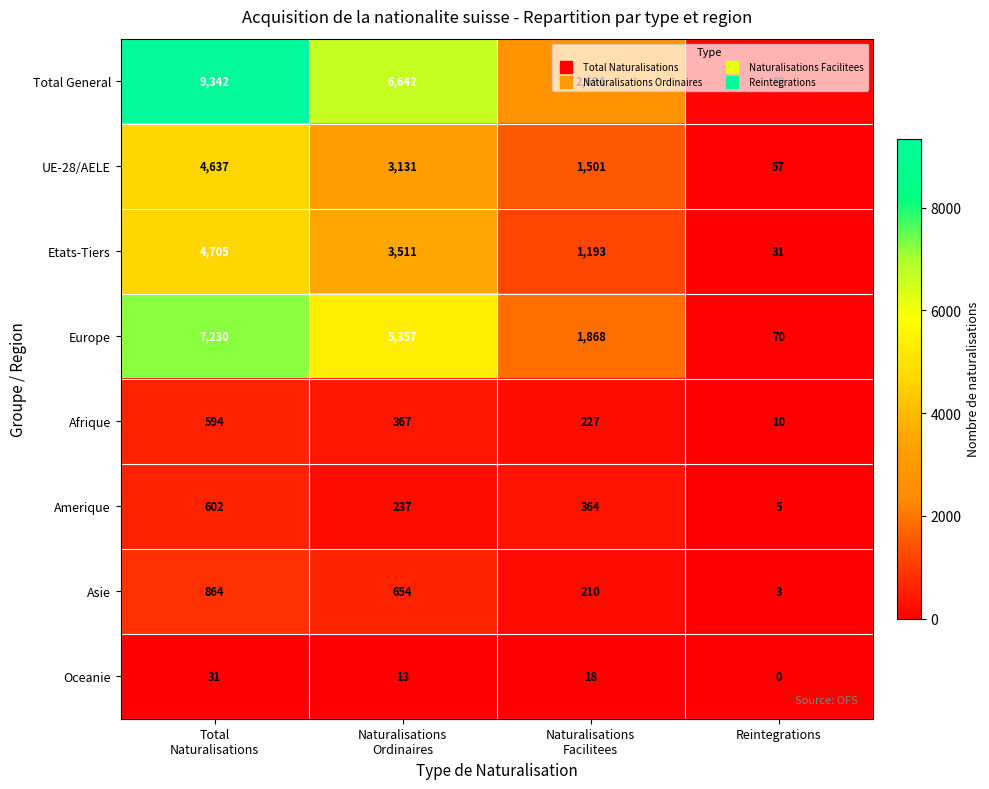

What is the difference between the second highest and minimum values in the Etats-Tiers series?

3480